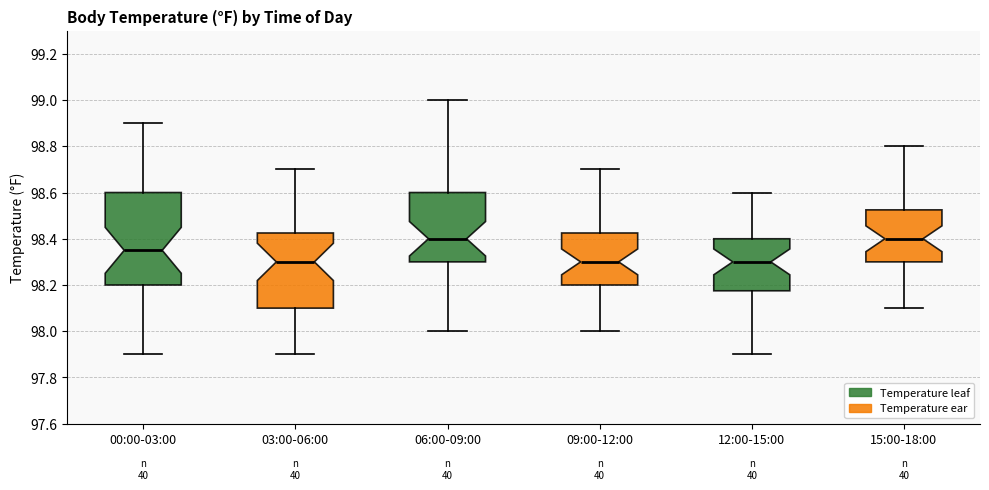

Reading left to right, transcribe this box plot: for each box, give where its median line is, the range the box spans, and where its two whiskers end, as read against the y-axis. The values are not printed on the chart, so give them approximately, as read against the axis.

00:00-03:00: median 98.36, box 98.20 to 98.60, whiskers 97.90 to 98.90
03:00-06:00: median 98.30, box 98.10 to 98.42, whiskers 97.90 to 98.70
06:00-09:00: median 98.40, box 98.30 to 98.60, whiskers 98.00 to 99.00
09:00-12:00: median 98.30, box 98.20 to 98.42, whiskers 98.00 to 98.70
12:00-15:00: median 98.30, box 98.18 to 98.40, whiskers 97.90 to 98.60
15:00-18:00: median 98.40, box 98.30 to 98.52, whiskers 98.10 to 98.80